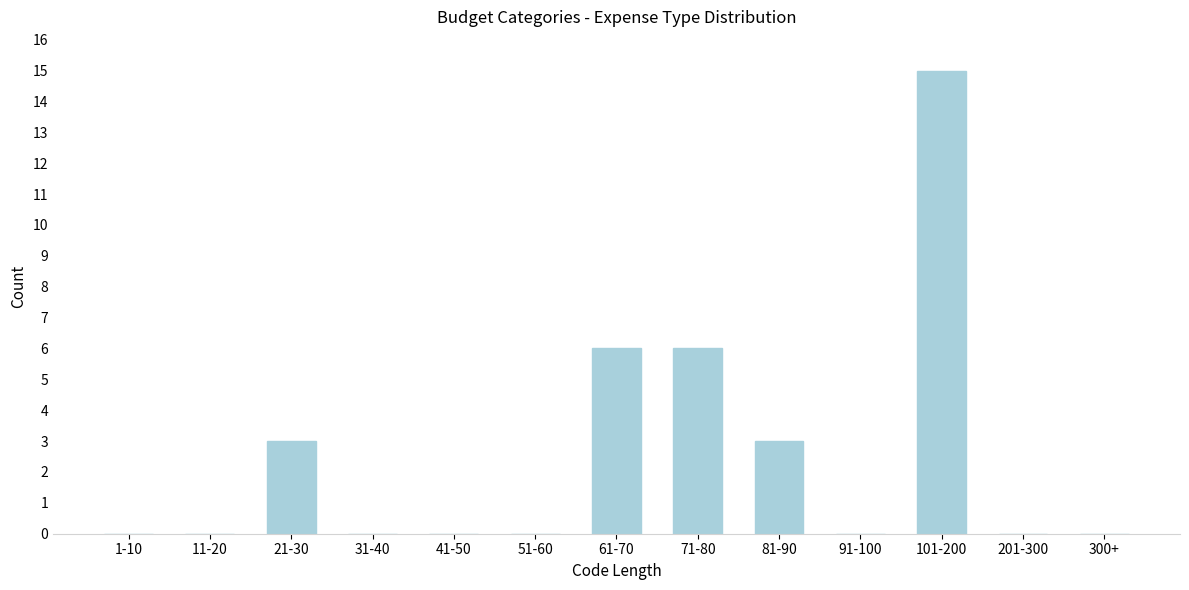

Reading left to right, extract all data points from this chart.

1-10=0	11-20=0	21-30=3	31-40=0	41-50=0	51-60=0	61-70=6	71-80=6	81-90=3	91-100=0	101-200=15	201-300=0	300+=0